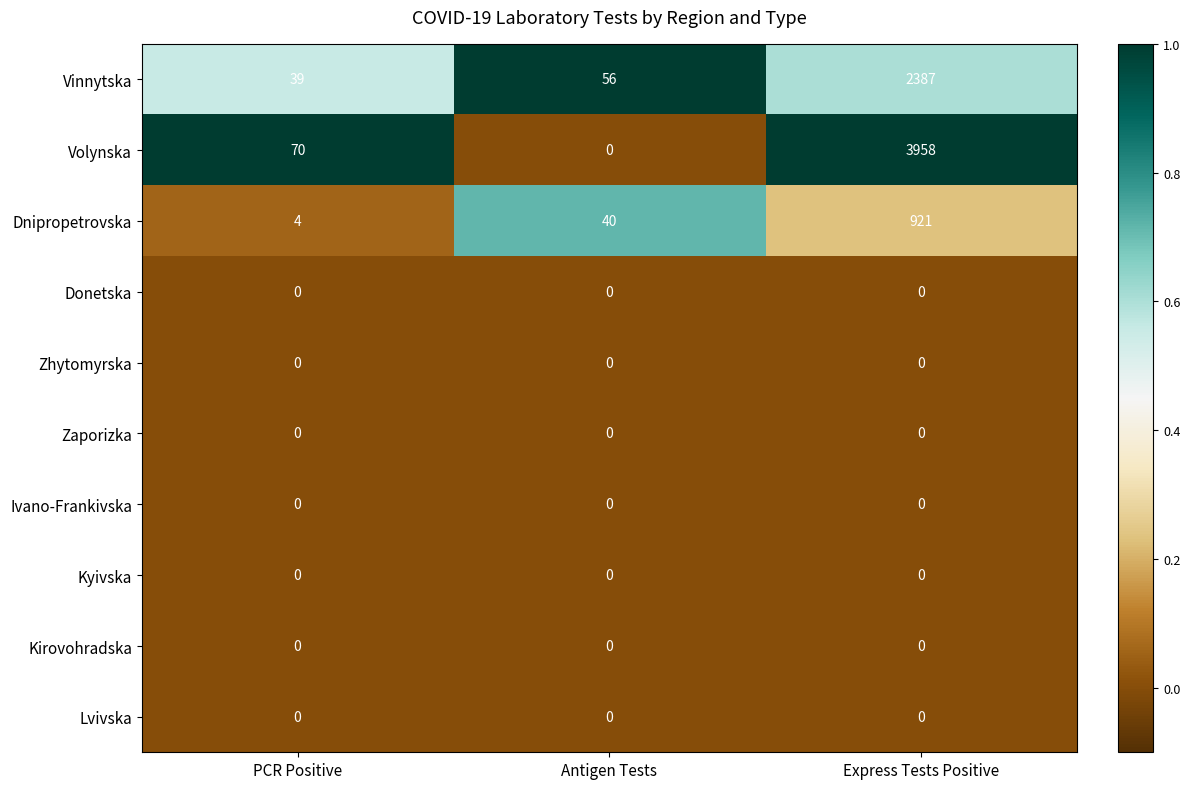

Which series has the largest range (max minus min)?

Volynska